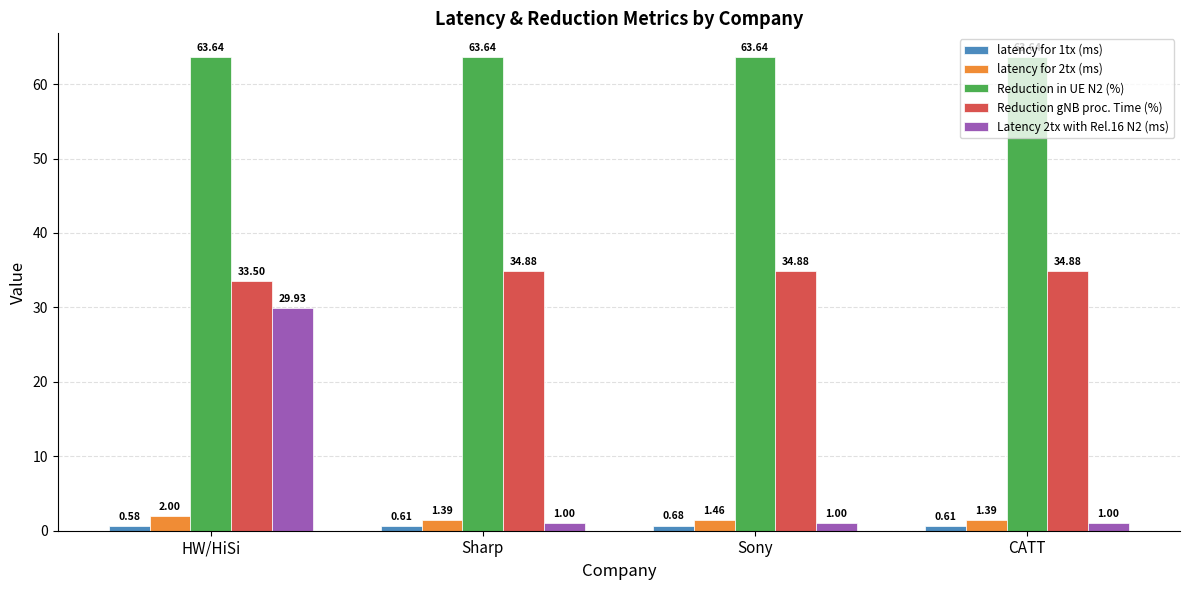

Does the chart contain stacked bars?

No